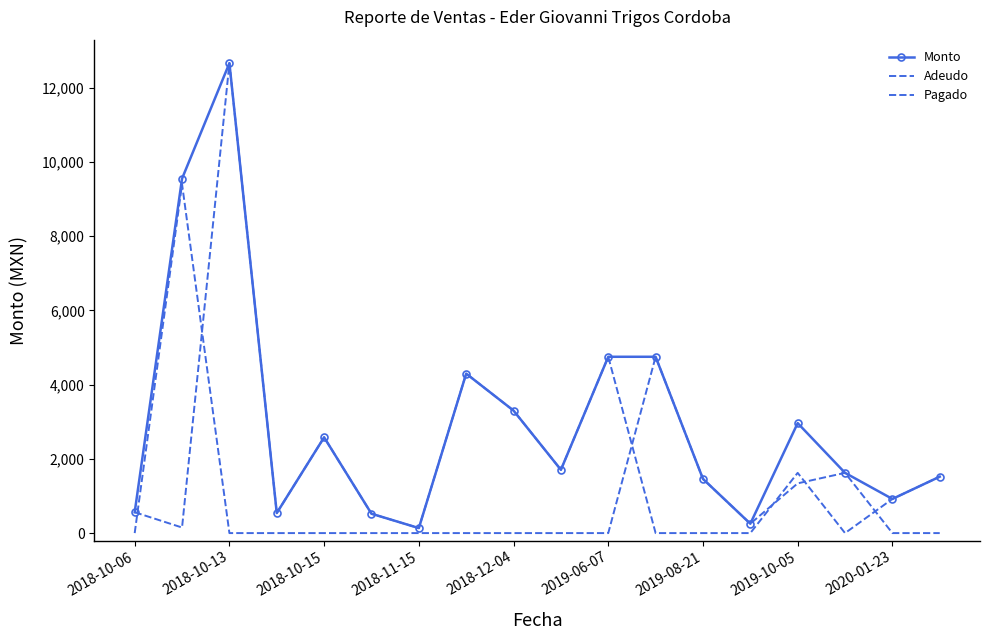

What is the difference between the maximum and minimum values in the Monto series?

12525.0